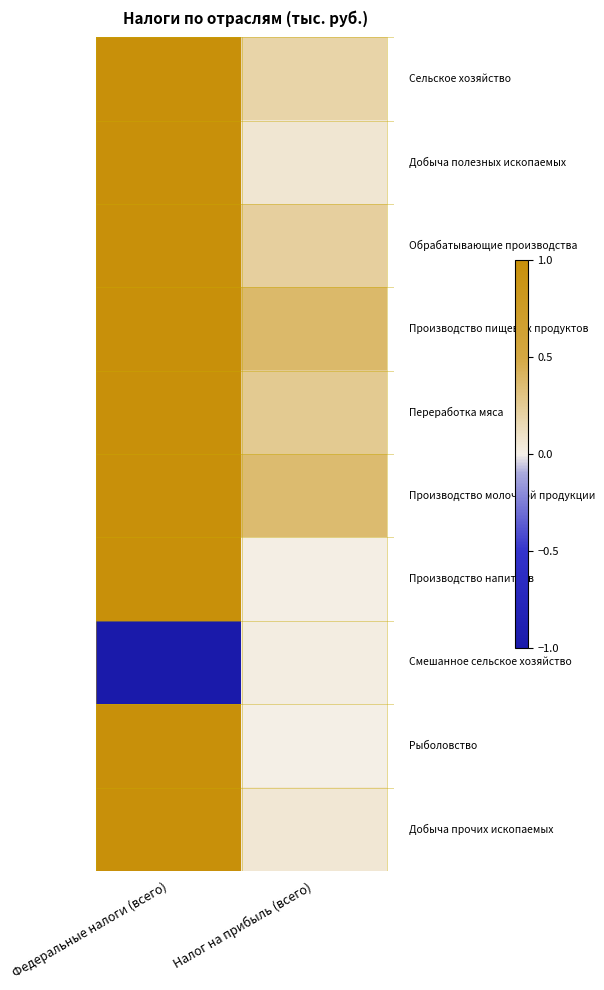

At how many categories does at least one series exceed 0?

2